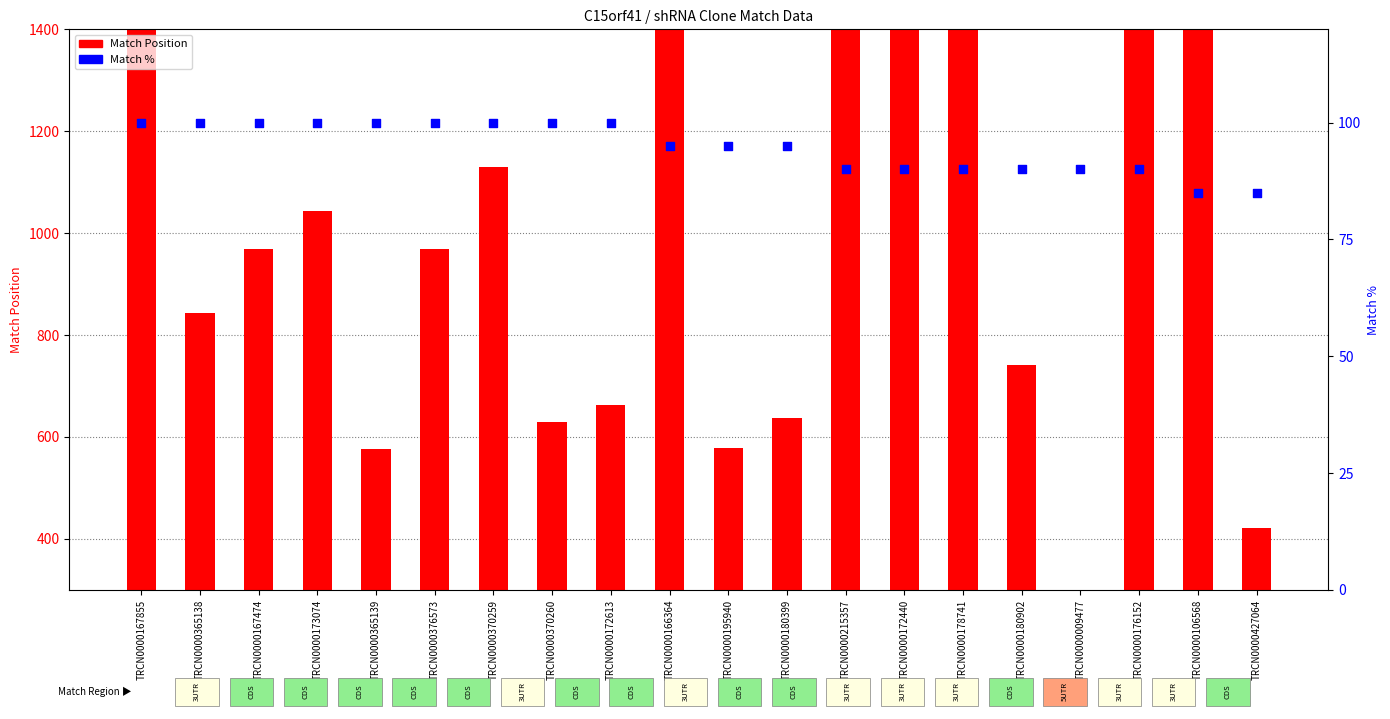

What are all the series names shown in the legend?

Match Position, Match %